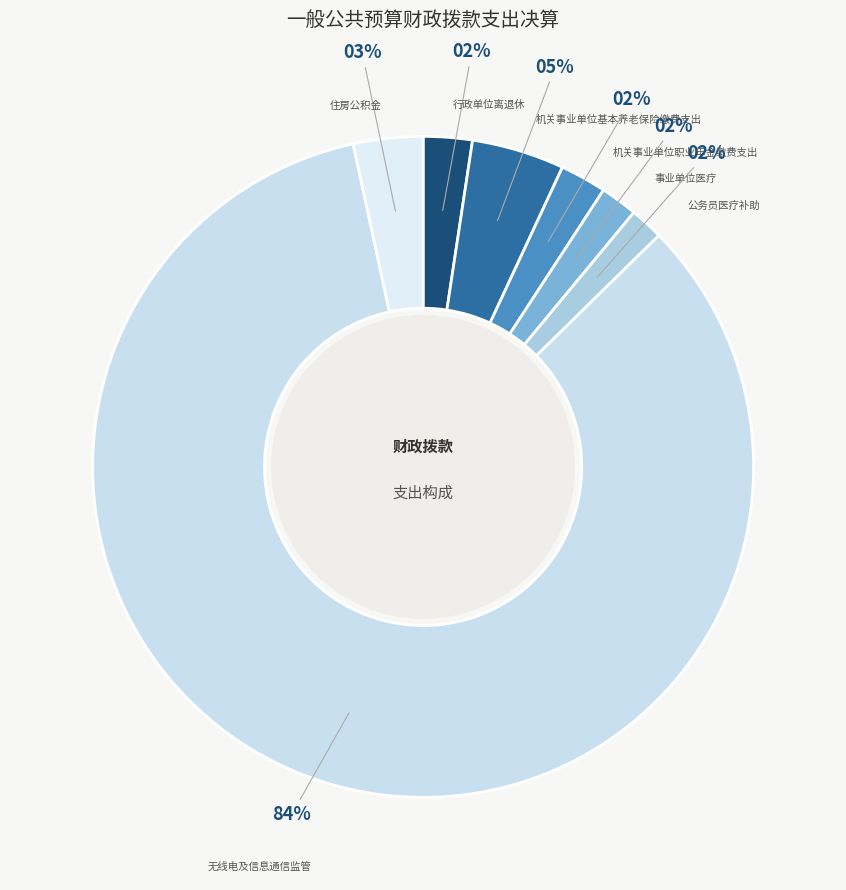

To the nearest percent, what portion does 事业单位医疗 represent?

2%